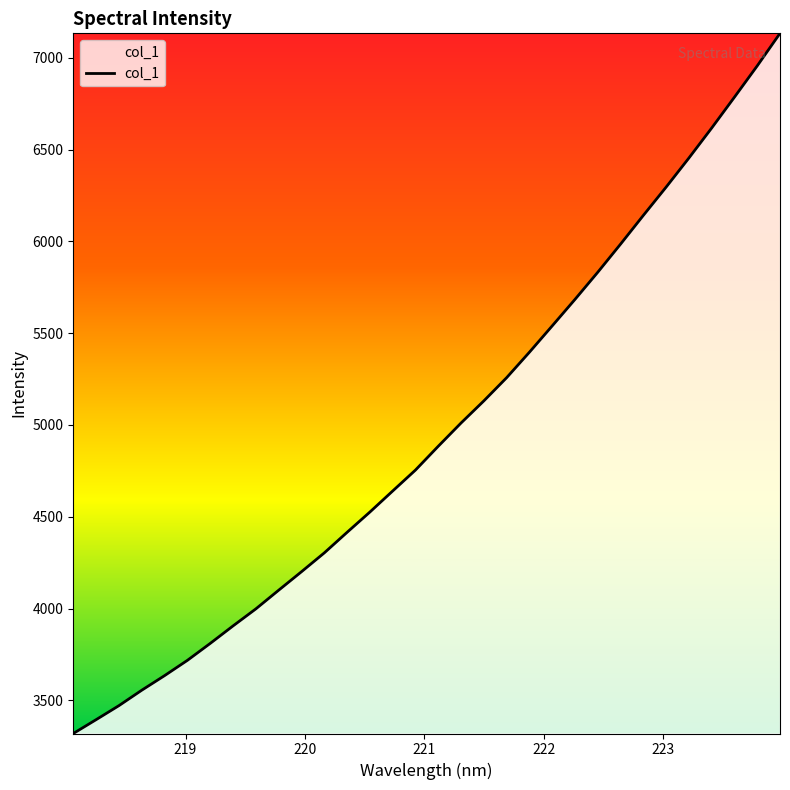

What is the maximum value shown in the chart?

7134.1